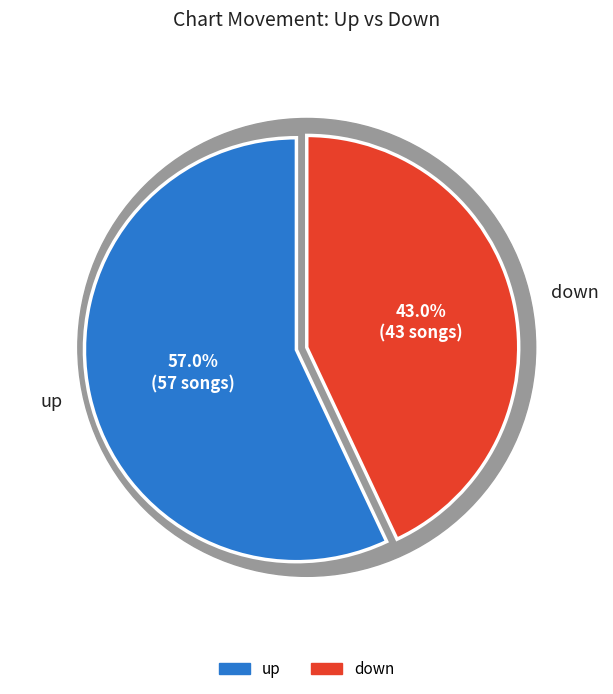

True or false: up accounts for 50% of the total.

False